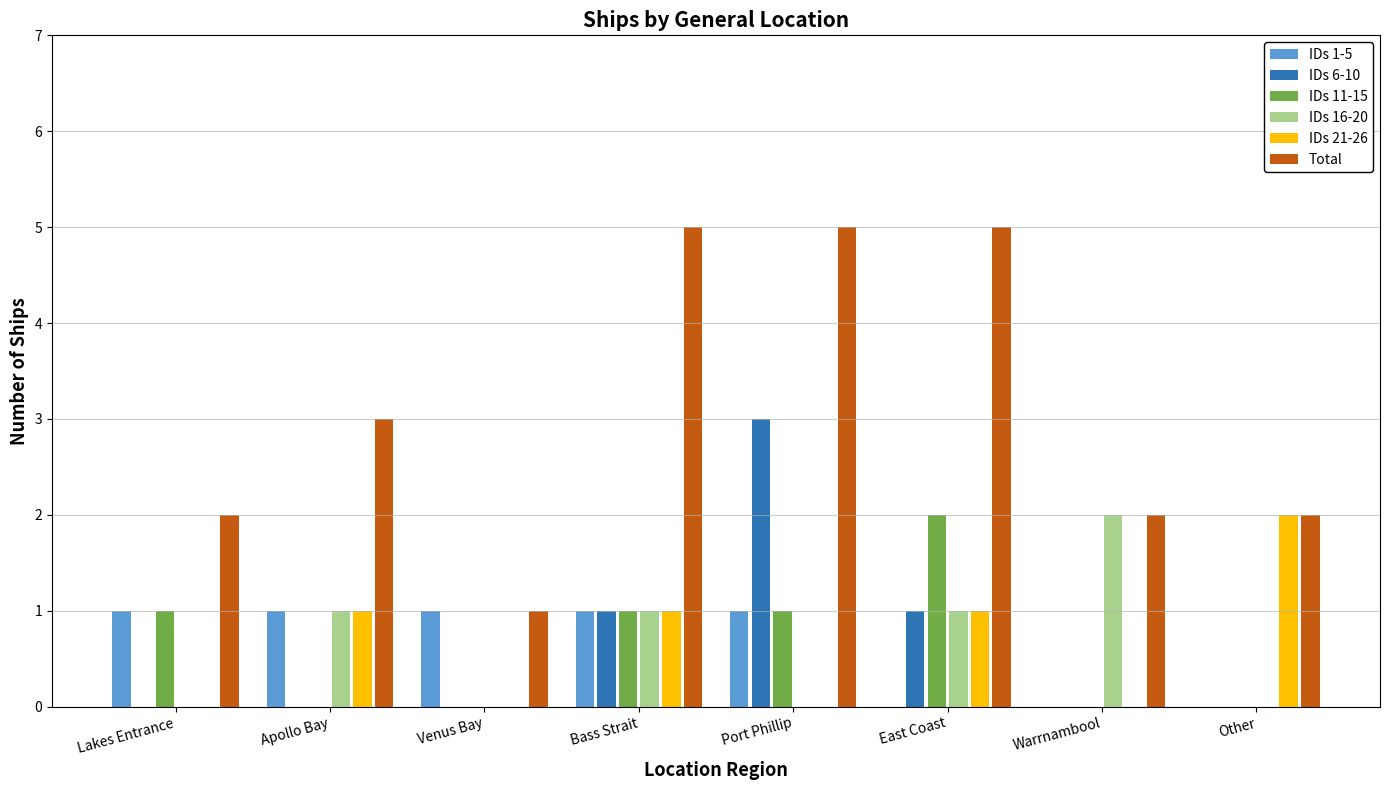

What is the total value across all series at Warrnambool?

4